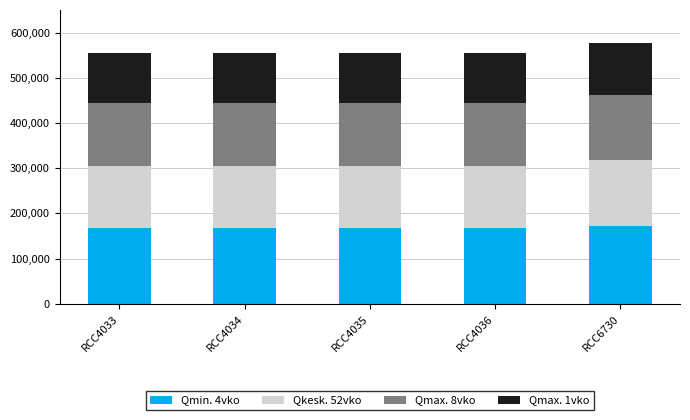

What is the total value across all series at RCC4035?

555893